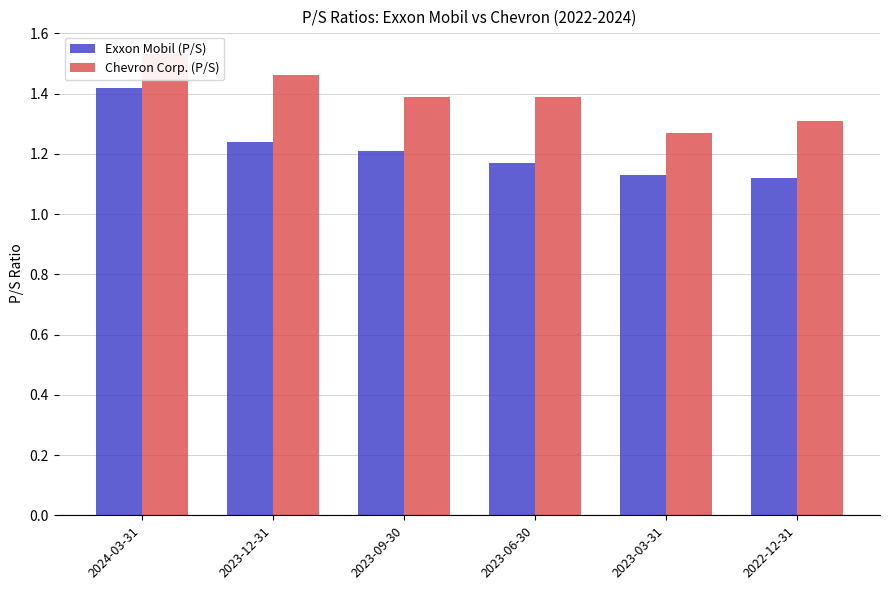

What is the label of the 6th bar from the left?

2022-12-31